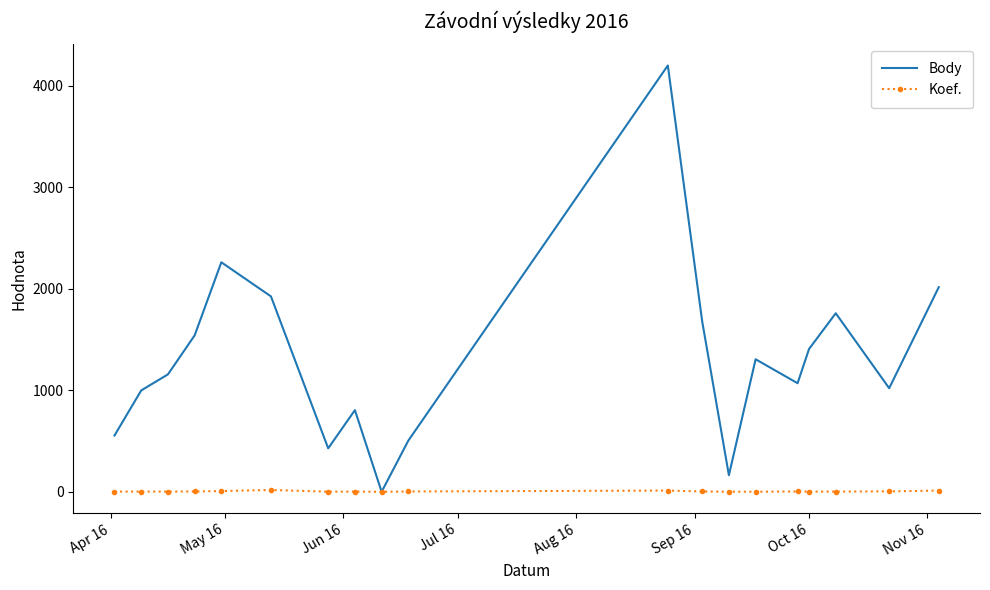

Which series has the largest total across all categories?

Body